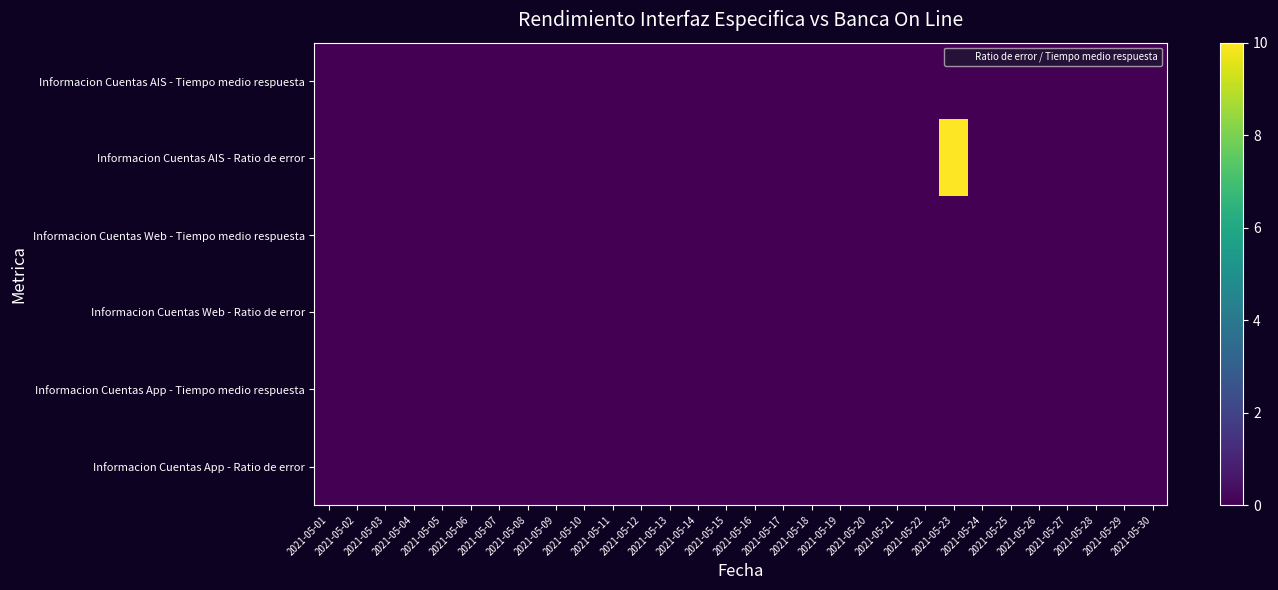

Reading left to right, list all the values displayed in this chart.

Informacion Cuentas AIS - Tiempo medio respuesta: 2021-05-01=0	2021-05-02=0	2021-05-03=0	2021-05-04=0	2021-05-05=0	2021-05-06=0	2021-05-07=0	2021-05-08=0	2021-05-09=0	2021-05-10=0	2021-05-11=0	2021-05-12=0	2021-05-13=0	2021-05-14=0	2021-05-15=0	2021-05-16=0	2021-05-17=0	2021-05-18=0	2021-05-19=0	2021-05-20=0	2021-05-21=0	2021-05-22=0	2021-05-23=0	2021-05-24=0	2021-05-25=0	2021-05-26=0	2021-05-27=0	2021-05-28=0	2021-05-29=0	2021-05-30=0
Informacion Cuentas AIS - Ratio de error: 2021-05-01=0	2021-05-02=0	2021-05-03=0	2021-05-04=0	2021-05-05=0	2021-05-06=0	2021-05-07=0	2021-05-08=0	2021-05-09=0	2021-05-10=0	2021-05-11=0	2021-05-12=0	2021-05-13=0	2021-05-14=0	2021-05-15=0	2021-05-16=0	2021-05-17=0	2021-05-18=0	2021-05-19=0	2021-05-20=0	2021-05-21=0	2021-05-22=0	2021-05-23=10	2021-05-24=0	2021-05-25=0	2021-05-26=0	2021-05-27=0	2021-05-28=0	2021-05-29=0	2021-05-30=0
Informacion Cuentas Web - Tiempo medio respuesta: 2021-05-01=0	2021-05-02=0	2021-05-03=0	2021-05-04=0	2021-05-05=0	2021-05-06=0	2021-05-07=0	2021-05-08=0	2021-05-09=0	2021-05-10=0	2021-05-11=0	2021-05-12=0	2021-05-13=0	2021-05-14=0	2021-05-15=0	2021-05-16=0	2021-05-17=0	2021-05-18=0	2021-05-19=0	2021-05-20=0	2021-05-21=0	2021-05-22=0	2021-05-23=0	2021-05-24=0	2021-05-25=0	2021-05-26=0	2021-05-27=0	2021-05-28=0	2021-05-29=0	2021-05-30=0
Informacion Cuentas Web - Ratio de error: 2021-05-01=0	2021-05-02=0	2021-05-03=0	2021-05-04=0	2021-05-05=0	2021-05-06=0	2021-05-07=0	2021-05-08=0	2021-05-09=0	2021-05-10=0	2021-05-11=0	2021-05-12=0	2021-05-13=0	2021-05-14=0	2021-05-15=0	2021-05-16=0	2021-05-17=0	2021-05-18=0	2021-05-19=0	2021-05-20=0	2021-05-21=0	2021-05-22=0	2021-05-23=0	2021-05-24=0	2021-05-25=0	2021-05-26=0	2021-05-27=0	2021-05-28=0	2021-05-29=0	2021-05-30=0
Informacion Cuentas App - Tiempo medio respuesta: 2021-05-01=0	2021-05-02=0	2021-05-03=0	2021-05-04=0	2021-05-05=0	2021-05-06=0	2021-05-07=0	2021-05-08=0	2021-05-09=0	2021-05-10=0	2021-05-11=0	2021-05-12=0	2021-05-13=0	2021-05-14=0	2021-05-15=0	2021-05-16=0	2021-05-17=0	2021-05-18=0	2021-05-19=0	2021-05-20=0	2021-05-21=0	2021-05-22=0	2021-05-23=0	2021-05-24=0	2021-05-25=0	2021-05-26=0	2021-05-27=0	2021-05-28=0	2021-05-29=0	2021-05-30=0
Informacion Cuentas App - Ratio de error: 2021-05-01=0	2021-05-02=0	2021-05-03=0	2021-05-04=0	2021-05-05=0	2021-05-06=0	2021-05-07=0	2021-05-08=0	2021-05-09=0	2021-05-10=0	2021-05-11=0	2021-05-12=0	2021-05-13=0	2021-05-14=0	2021-05-15=0	2021-05-16=0	2021-05-17=0	2021-05-18=0	2021-05-19=0	2021-05-20=0	2021-05-21=0	2021-05-22=0	2021-05-23=0	2021-05-24=0	2021-05-25=0	2021-05-26=0	2021-05-27=0	2021-05-28=0	2021-05-29=0	2021-05-30=0